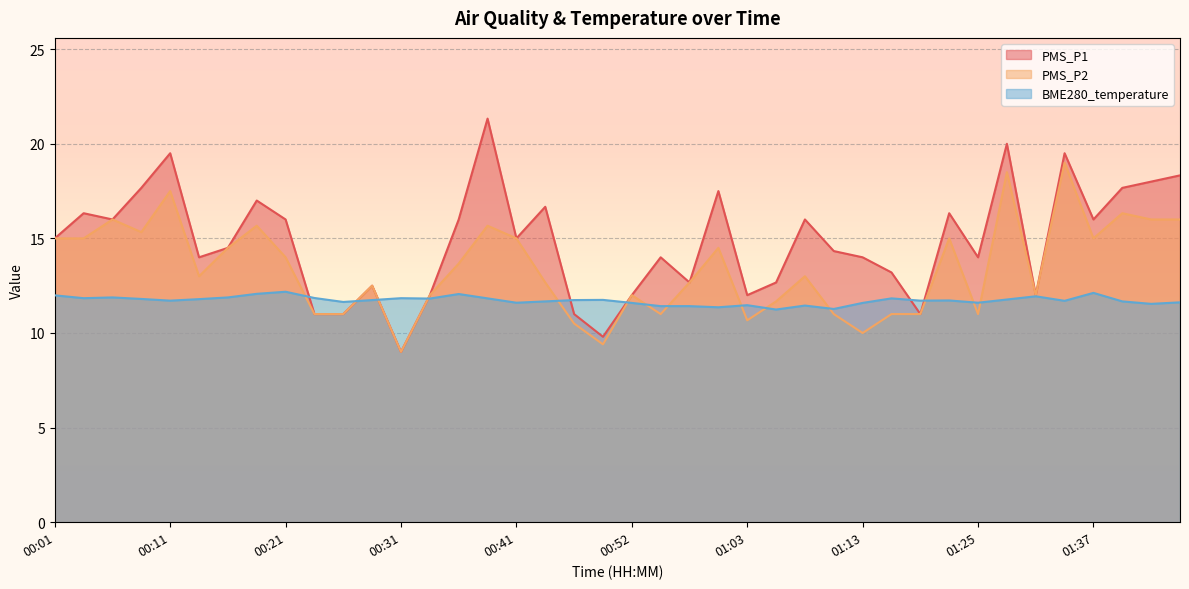

Rank the series by their maximum value, from highest to lowest.

PMS_P1, PMS_P2, BME280_temperature